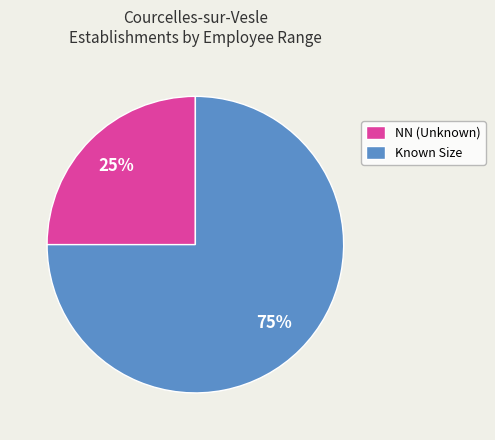

Is the sum of NN (Unknown) and Known Size greater than half?

Yes